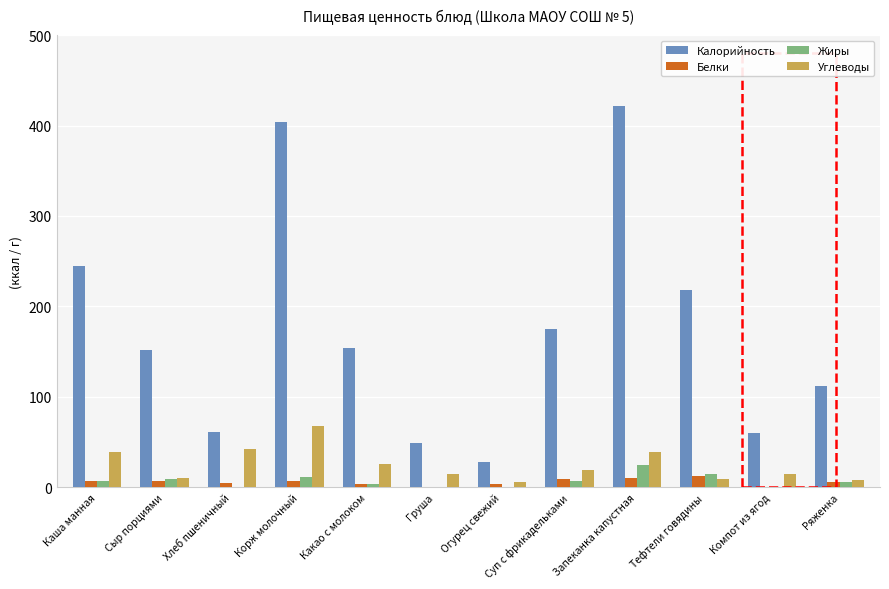

Which series changed the most between Хлеб пшеничный and Корж молочный?

Калорийность